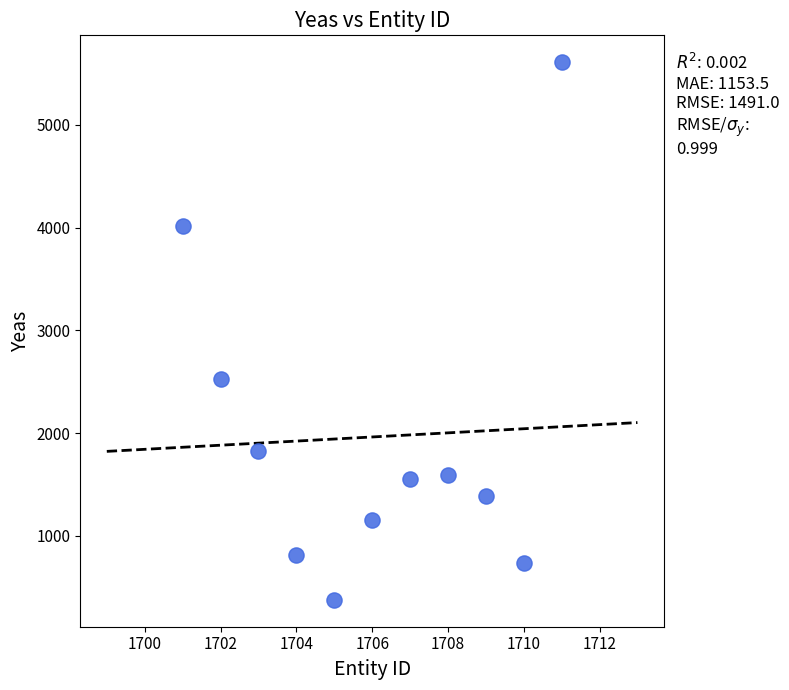

What Y value in the scatter plot is closest to 2993?

2525